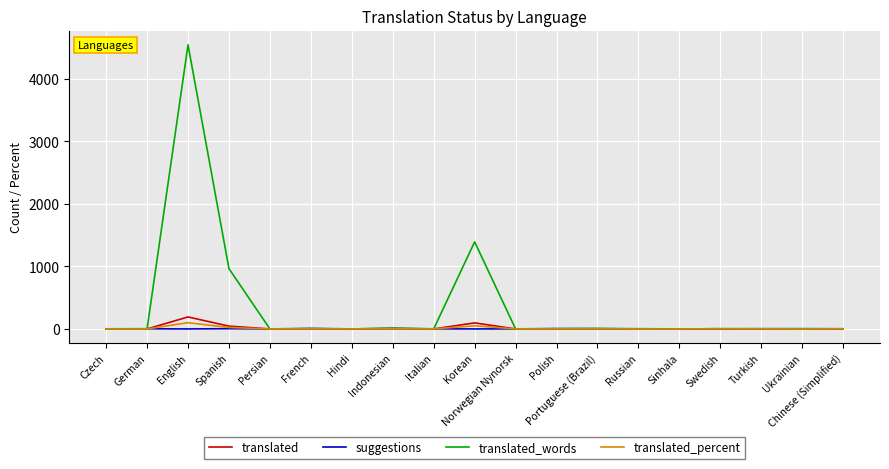

The translated_percent series shows 0.0 at Sinhala. True or false?

True